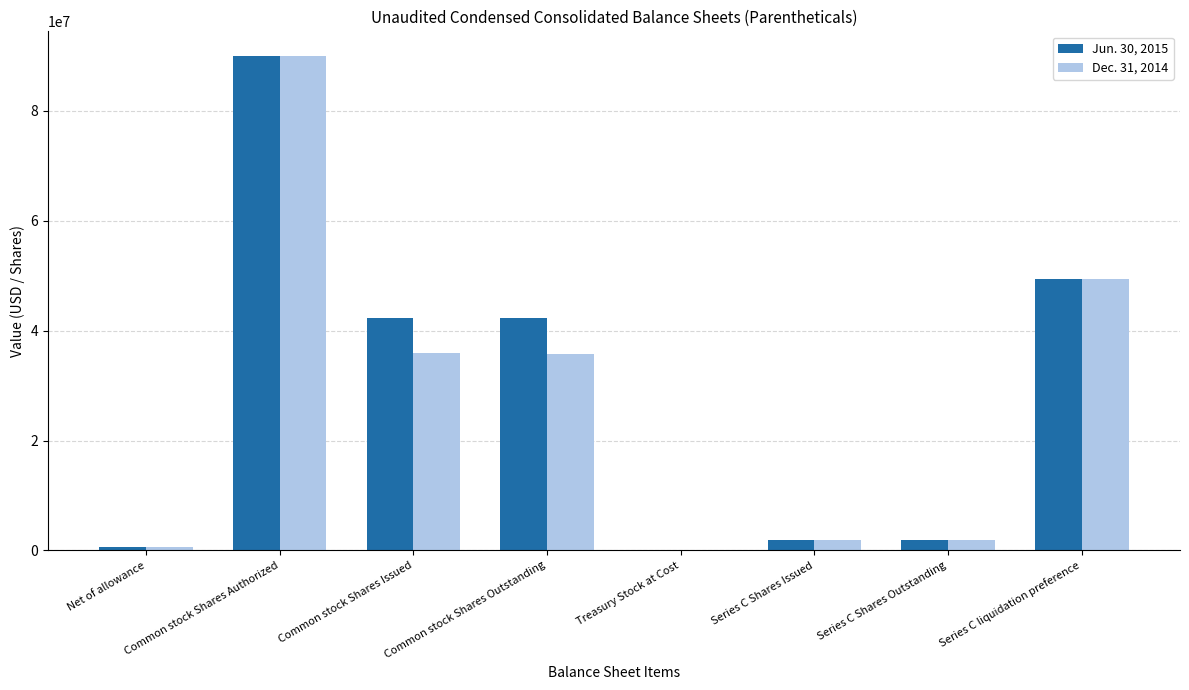

The Jun. 30, 2015 series shows 42261757 at Common stock Shares Outstanding. True or false?

True